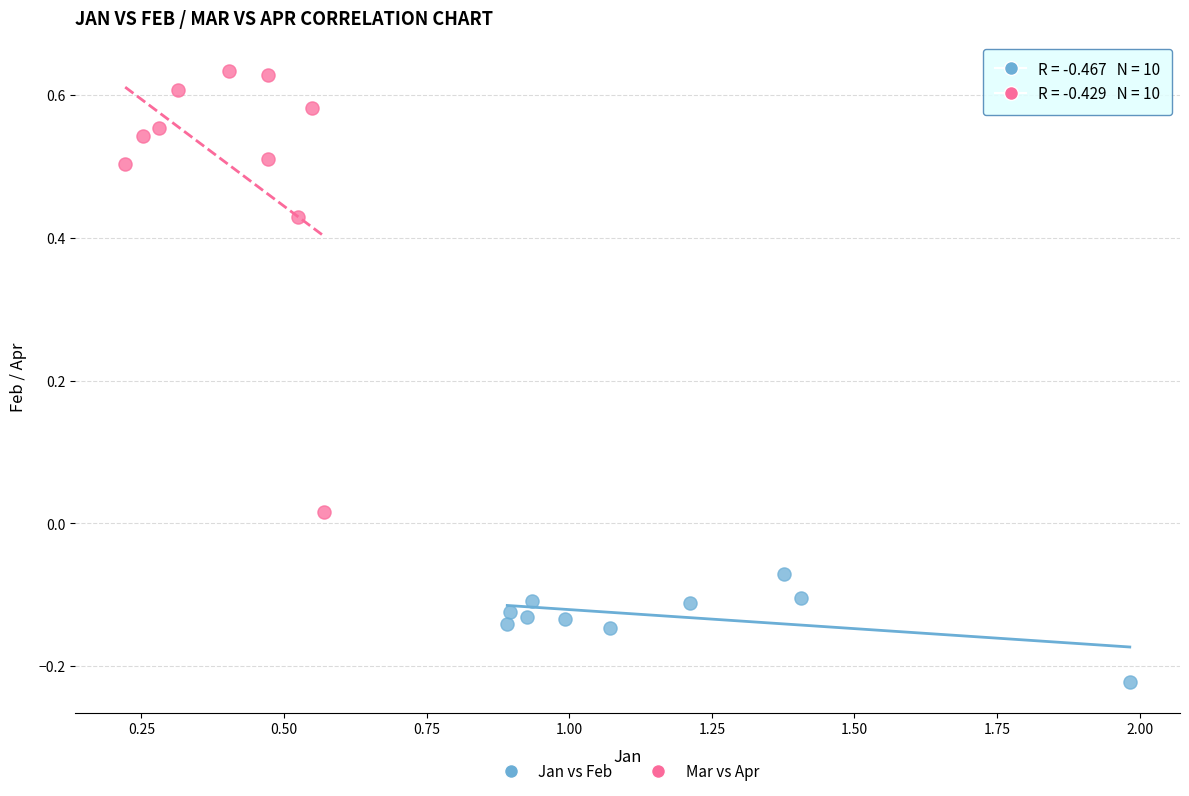

Which series reaches the minimum Y coordinate?

Jan vs Feb